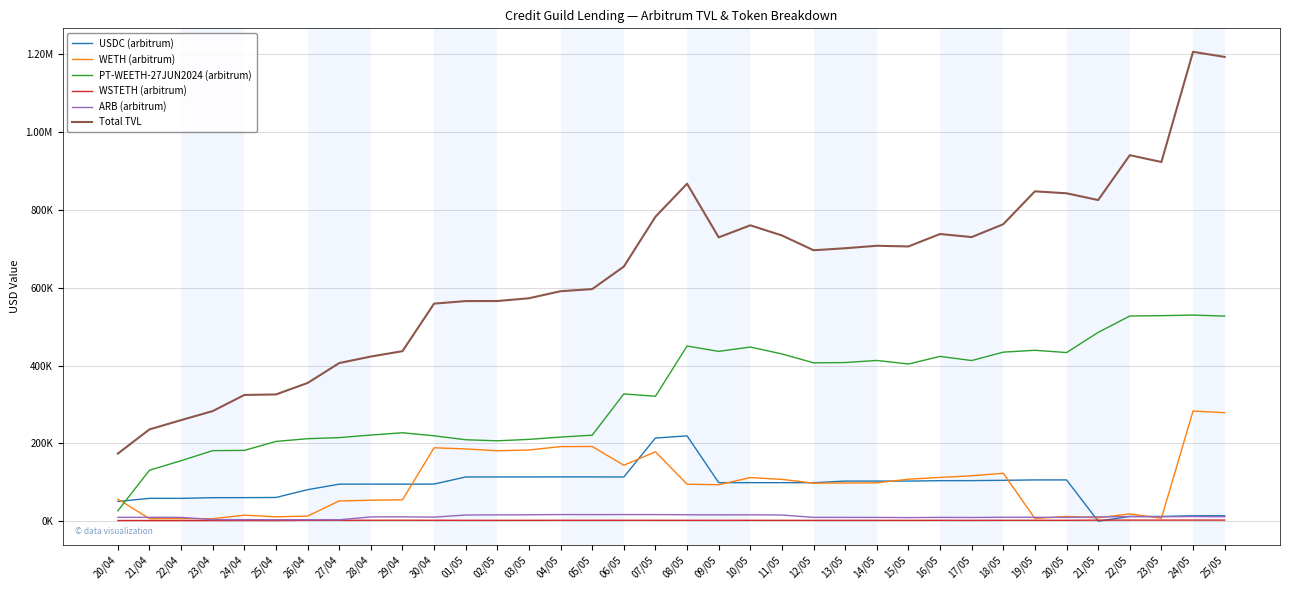

Reading left to right, list all the values displayed in this chart.

USDC (arbitrum): 50650.8	58651.8	58638.0	60344.5	60533.4	60920.4	80895.8	95119.5	95216.3	95174.1	95366.6	113640.3	113640.1	113615.2	113867.6	113703.9	113590.3	213590.3	219214.3	98995.2	98989.0	98995.2	98845.2	103063.0	103041.7	103040.1	104080.2	104185.9	105031.3	105986.4	105986.4	0.0	12195.7	12198.4	13945.6	13946.8
WETH (arbitrum): 56761.6	6494.0	6539.3	6424.1	15379.4	11206.4	13038.4	51937.3	53827.0	54919.6	188593.2	185660.9	180928.0	182913.8	191636.2	191926.3	143700.2	178345.5	95020.6	93596.5	112082.5	107338.6	97755.8	98080.7	98568.2	107799.8	112459.1	116702.7	123097.5	6923.1	12181.5	8790.1	18670.8	7521.9	283000.9	278778.0
PT-WEETH-27JUN2024 (arbitrum): 26820.7	130918.9	155406.1	181277.1	181908.3	204959.0	211929.0	214686.7	221311.4	227201.4	219386.7	209215.6	206518.9	210176.5	216099.6	220967.3	326988.6	321003.3	450032.3	436320.5	447484.0	429652.4	406930.2	407594.5	412998.7	403809.7	423414.0	412752.1	434359.6	439141.1	433256.8	485057.5	527202.5	528060.2	529577.1	526958.2
WSTETH (arbitrum): 1683.6	1687.3	1685.1	1709.5	1713.5	1677.8	2306.8	2285.6	2362.5	2411.2	2318.7	2172.7	2161.8	2190.0	2274.9	2275.9	2286.2	2249.1	2222.3	2173.3	2203.5	2117.8	2131.3	2136.2	2149.2	2108.5	2197.2	2140.0	2254.3	2277.1	2242.7	2647.9	2745.2	2747.2	2785.2	2728.9
ARB (arbitrum): 9835.8	9917.8	9753.8	4106.5	4004.7	3835.0	3767.1	3614.4	10932.4	11129.4	10400.6	15849.0	16277.0	16419.6	16990.2	16910.9	16974.3	16958.5	16514.7	16245.3	16372.0	15774.5	9858.9	9796.1	9674.2	9229.9	9748.6	9490.6	10154.4	10026.3	9607.0	11030.9	11720.3	11326.4	11917.3	11424.9
Total TVL: 173713.9	235830.1	259656.8	282939.4	324345.6	325680.6	355115.5	406299.4	423047.2	436835.7	558992.5	565550.8	565685.8	572815.7	590871.0	596375.2	654147.2	782288.2	867163.3	729258.7	760224.8	734170.6	696149.0	701310.5	707696.6	705903.0	737887.7	729975.9	763077.2	847553.1	842484.2	825151.8	940443.8	922923.8	1206083.3	1192945.4